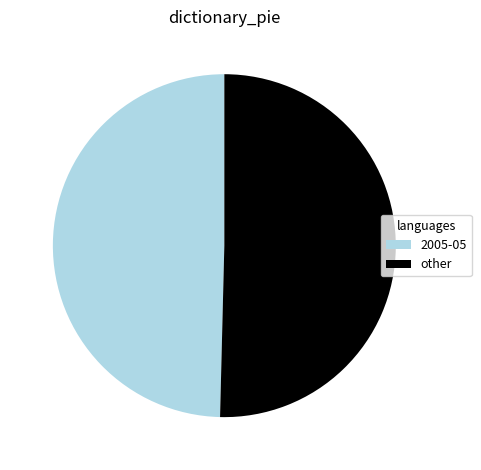

What is the ratio of the value at other to the value at 2005-05?

1.0